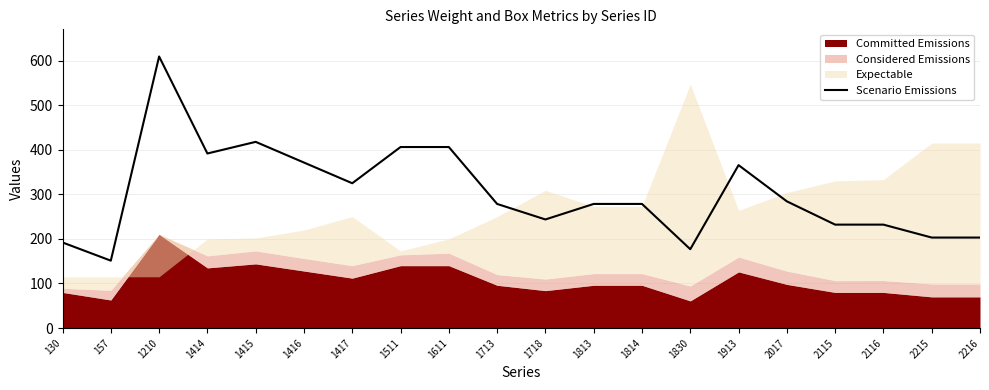

Between 1713 and 2216, which is larger?

1713